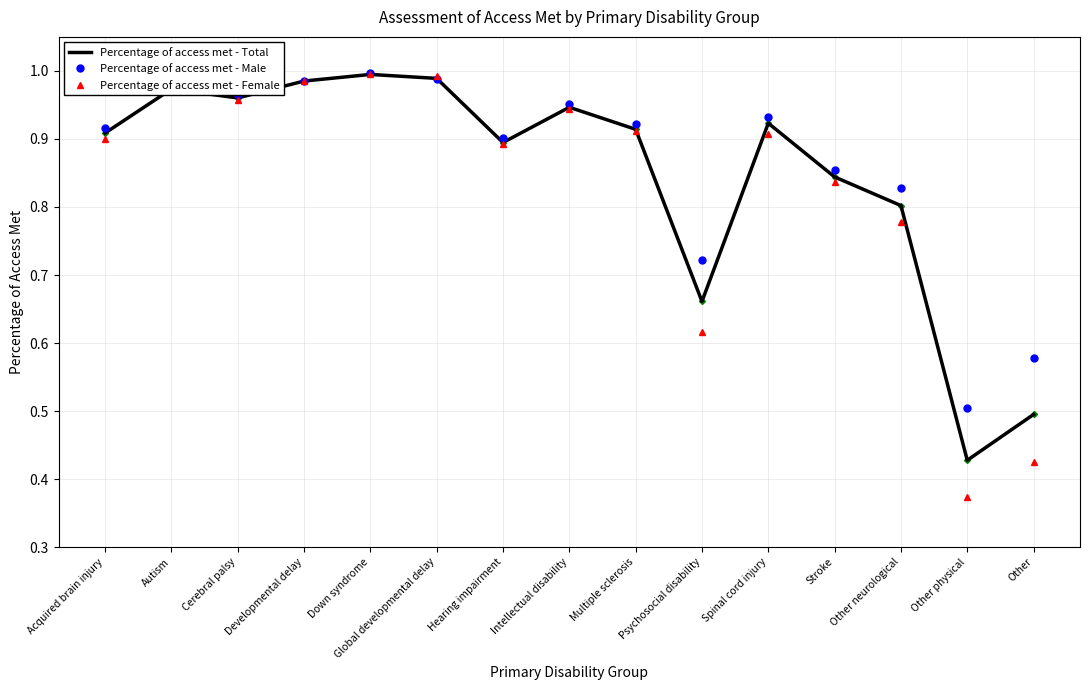

The Percentage of access met - Female series shows 1.0 at Cerebral palsy. True or false?

True